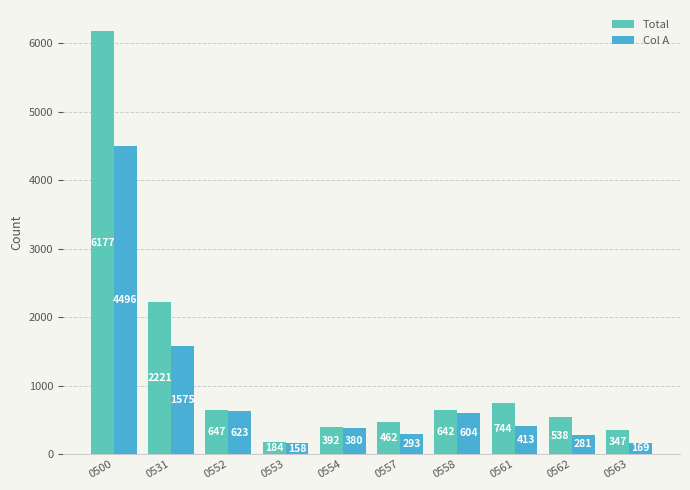

Which series changed the most between 0531 and 0553?

Total